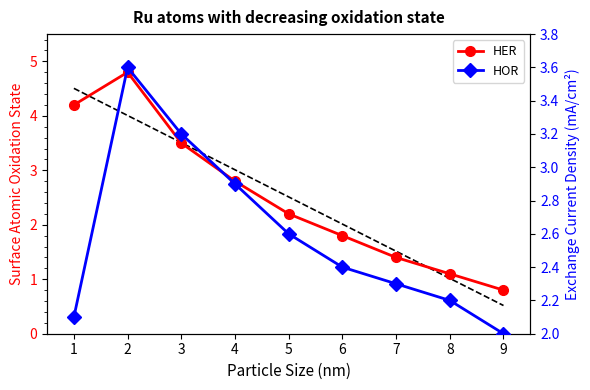

True or false: HER has more than 1 interior local peaks.

False